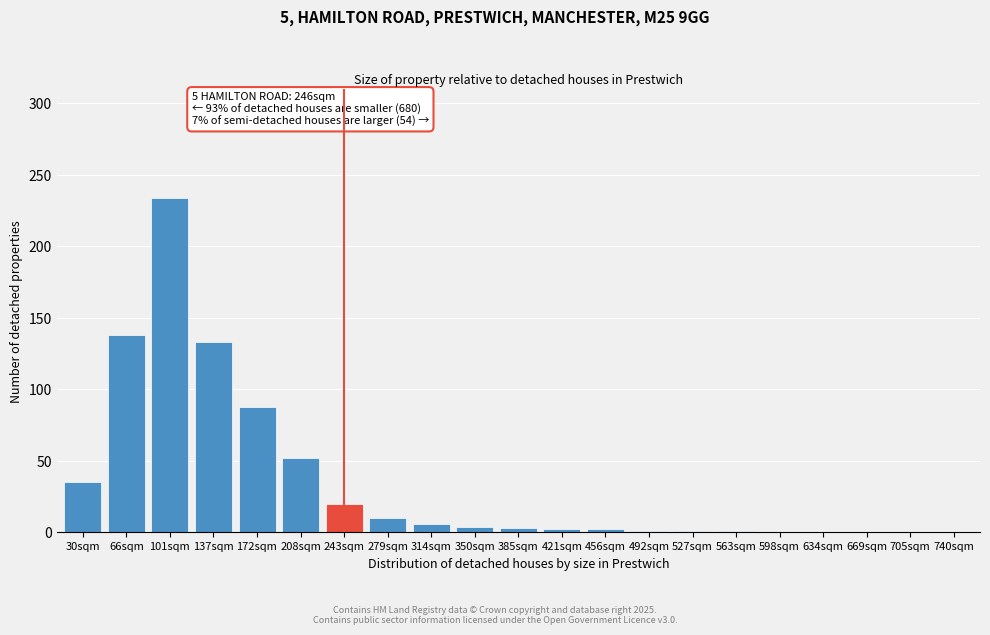

What is the maximum value shown in the chart?

234